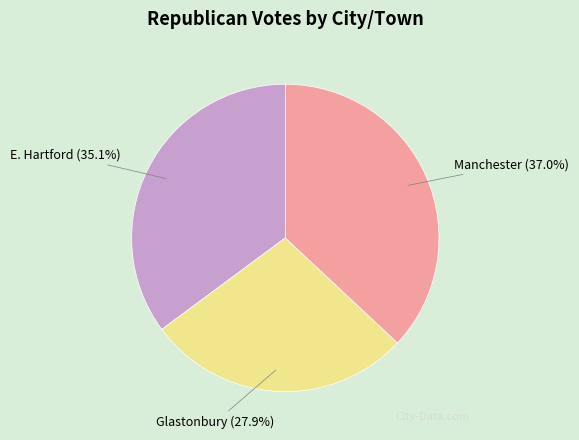

Which has a higher value, Manchester or E. Hartford?

Manchester